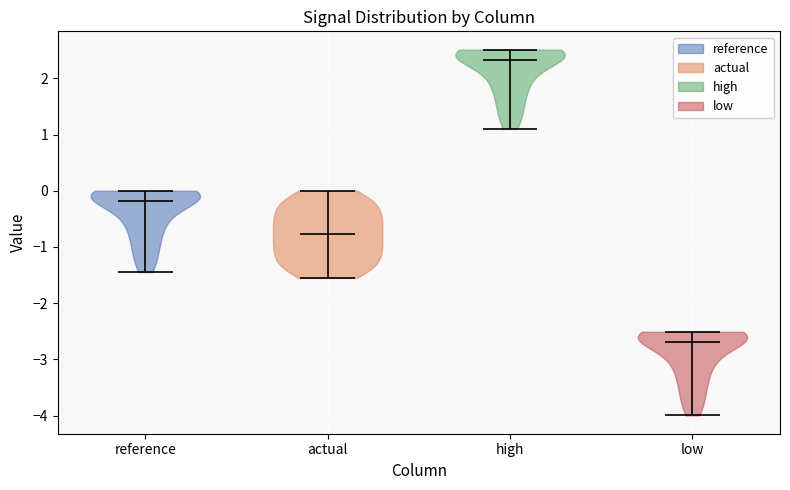

Which violin has the lowest median line?

low